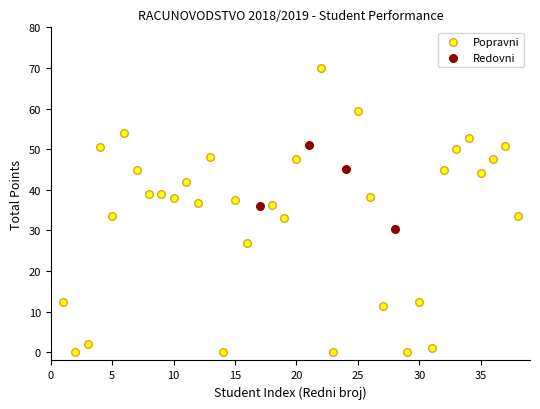

What are all the series names shown in the legend?

Popravni, Redovni